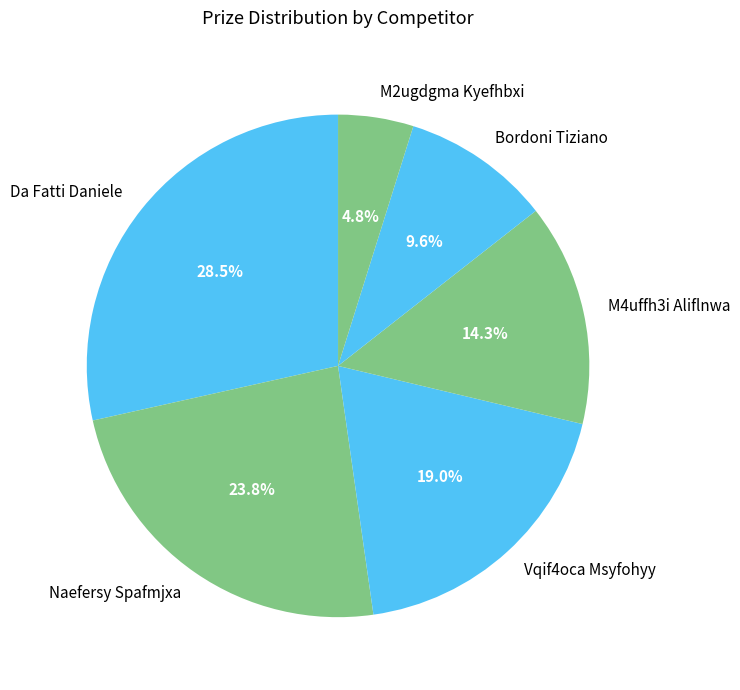

Count the number of slices in the pie.

6